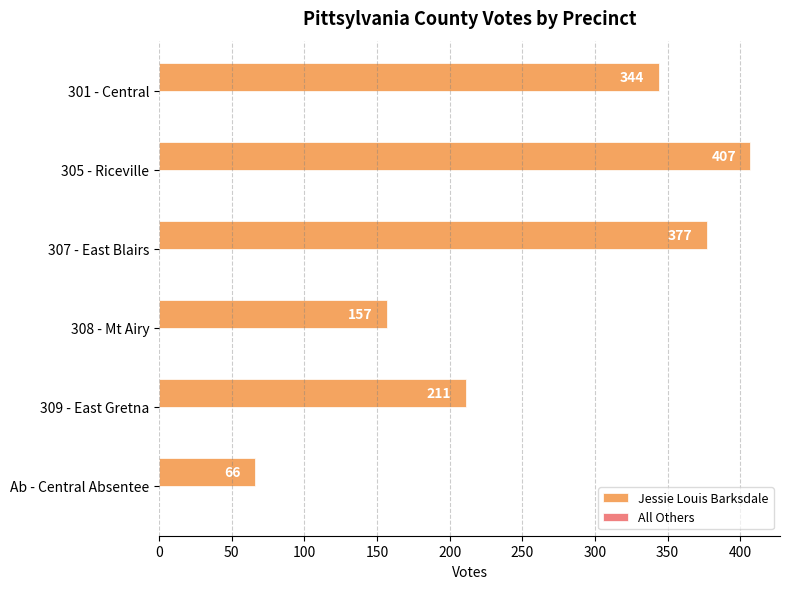

What is the maximum value shown in the chart?

407